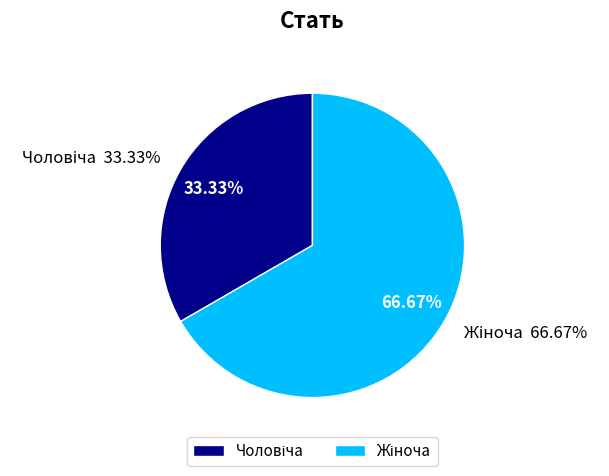

Which category has the smallest portion of the pie?

Чоловіча